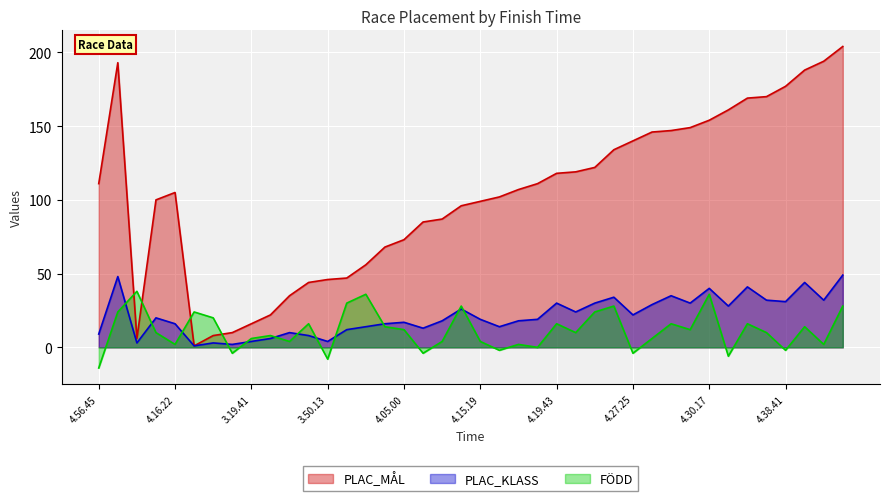

What is the value of the FÖDD point at the 37th from the left?

-2